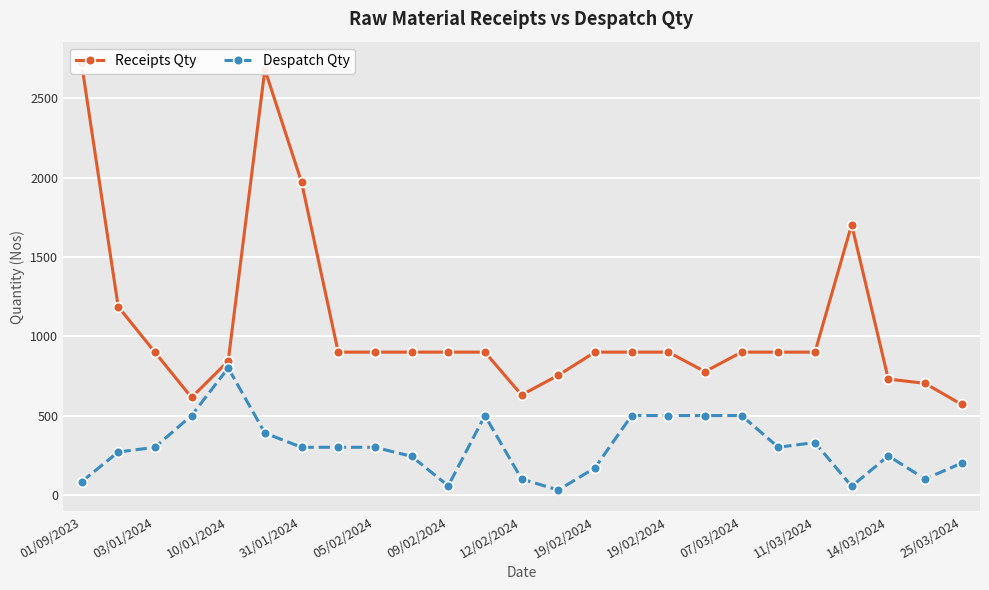

Where does the Receipts Qty series first go above 900?

01/09/2023